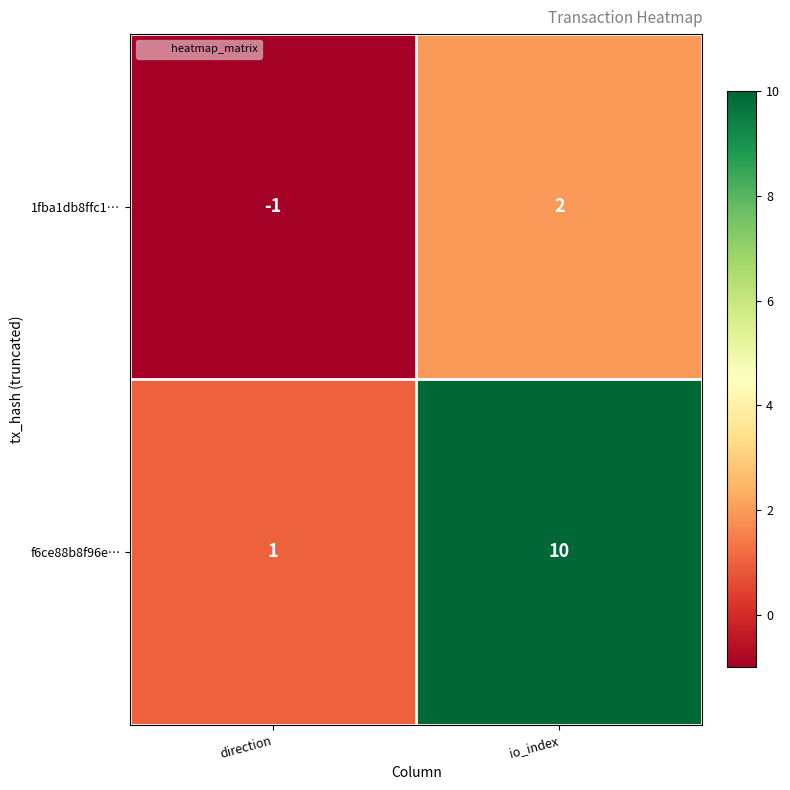

What is the total value across all series at io_index?

12